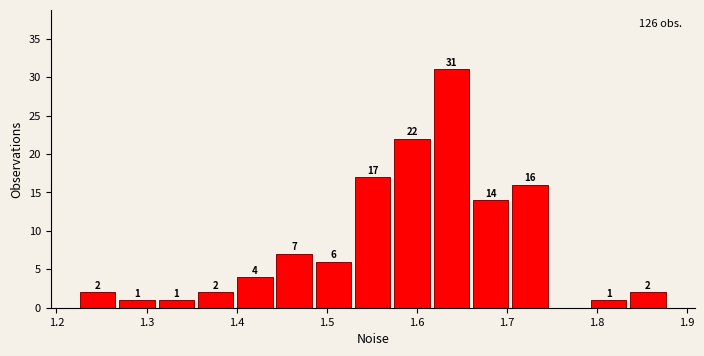

Over which range of the x-axis is the bar tallest?

1.62 to 1.66